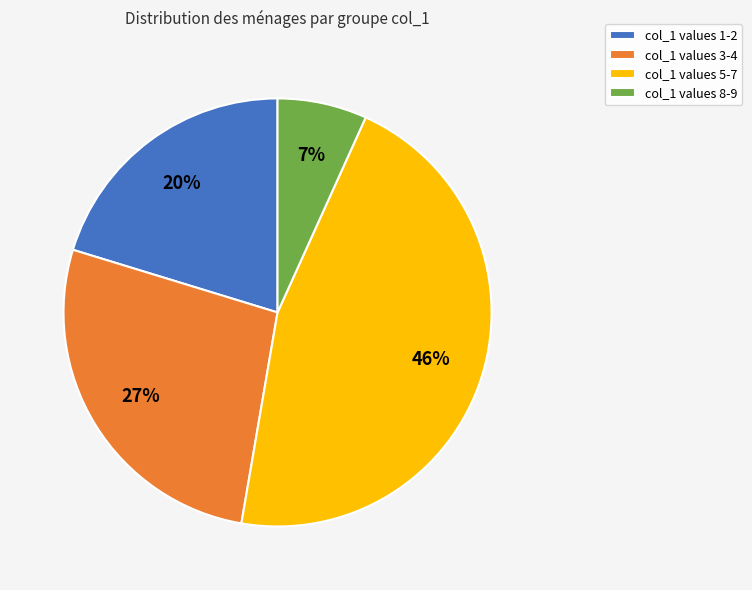

True or false: col_1 values 3-4 accounts for 15% of the total.

False